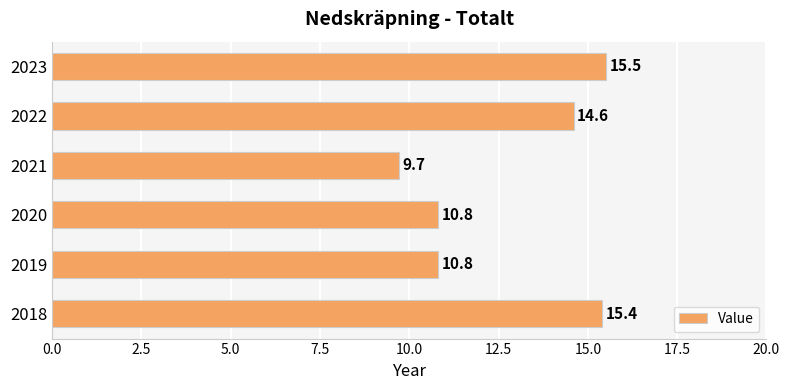

What value does the data have at 2019?

10.8